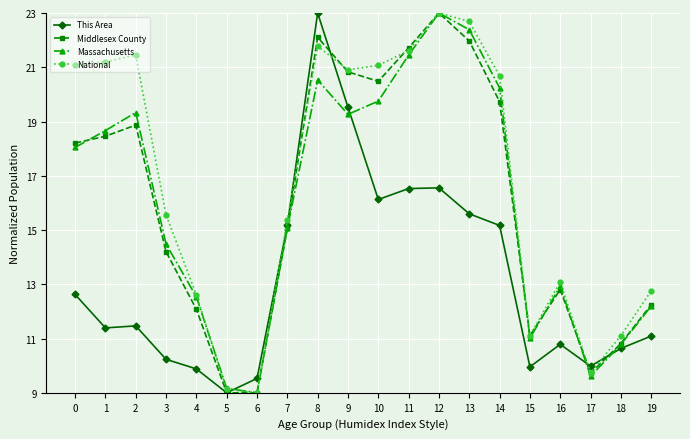

What is the total value across all series at 1?

69.7